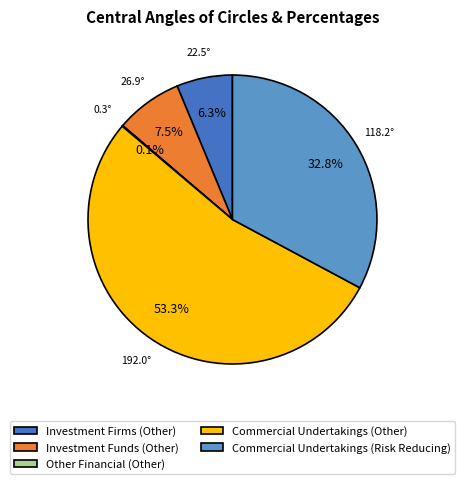

Which slice is the largest?

Commercial Undertakings (Other)